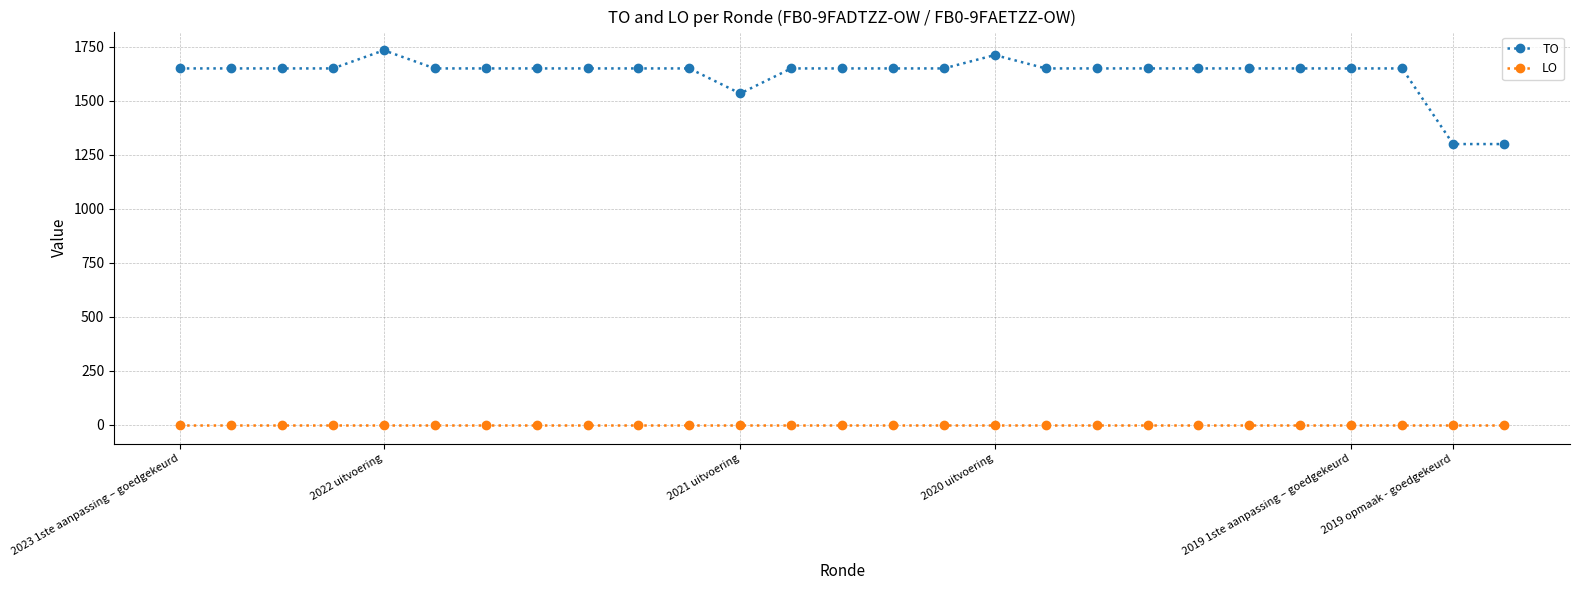

Which series has the largest range (max minus min)?

TO